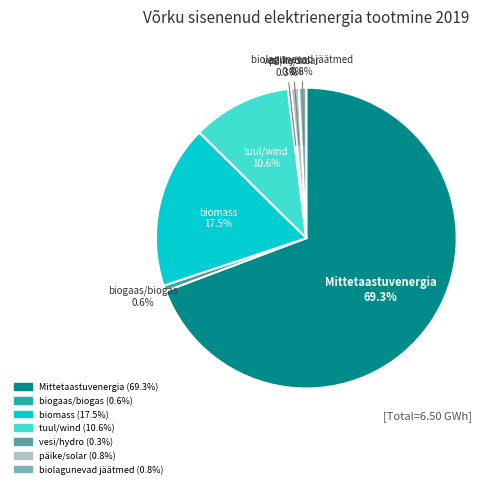

Does Mittetaastuvenergia represent more than half of the total?

Yes